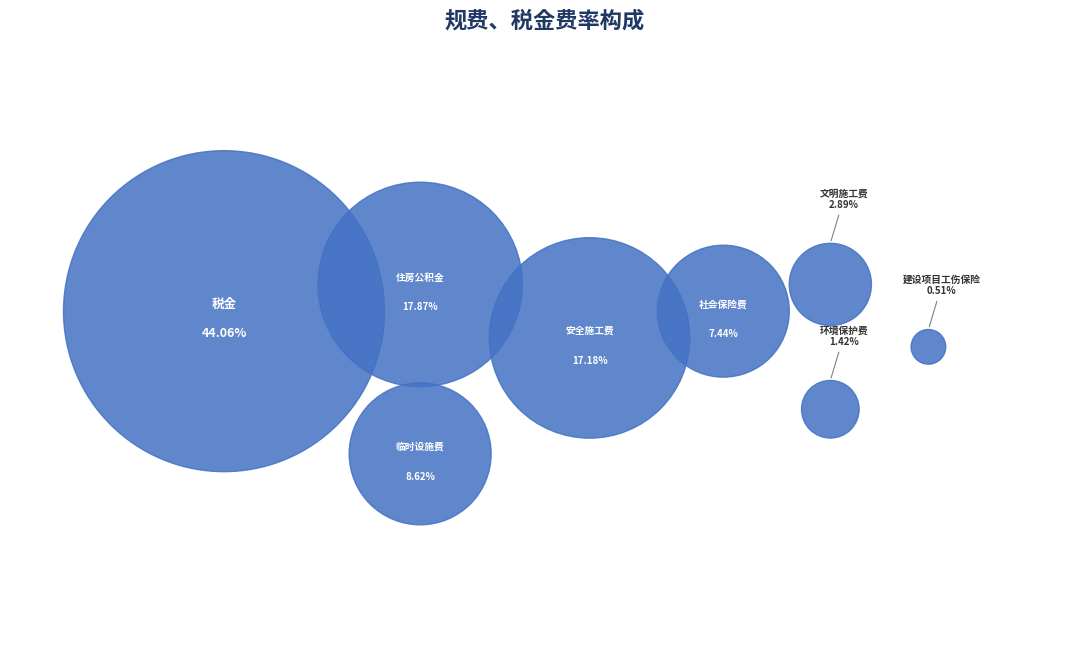

Does any single category account for the majority?

No